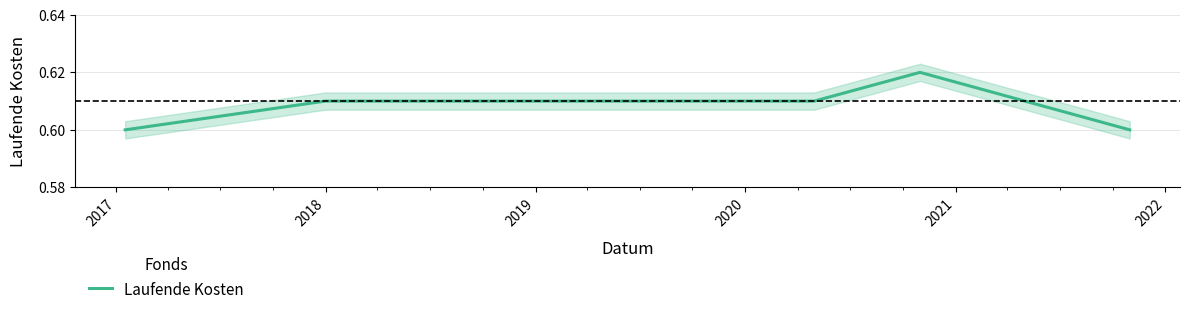

Count the values in the range 0 to 1.

8